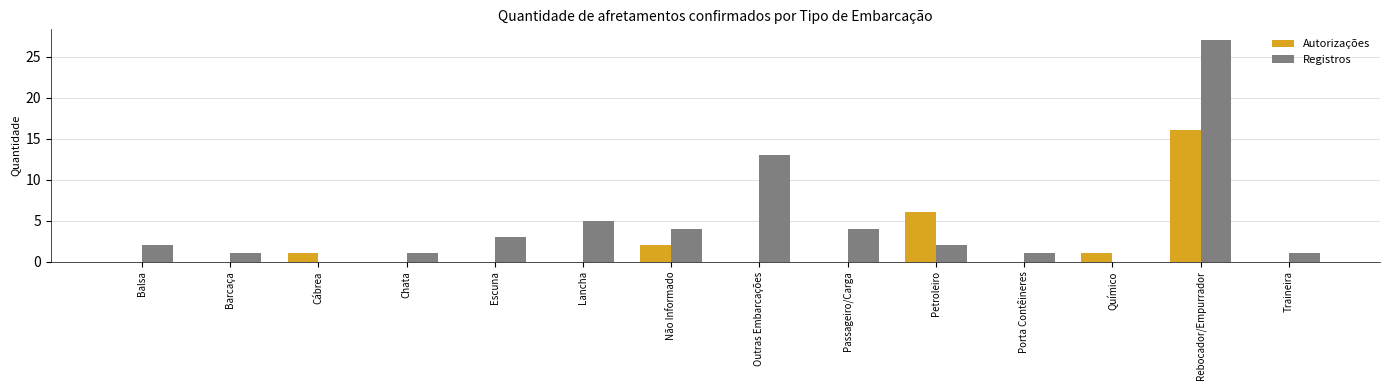

What is the sum of all Autorizações values?

26